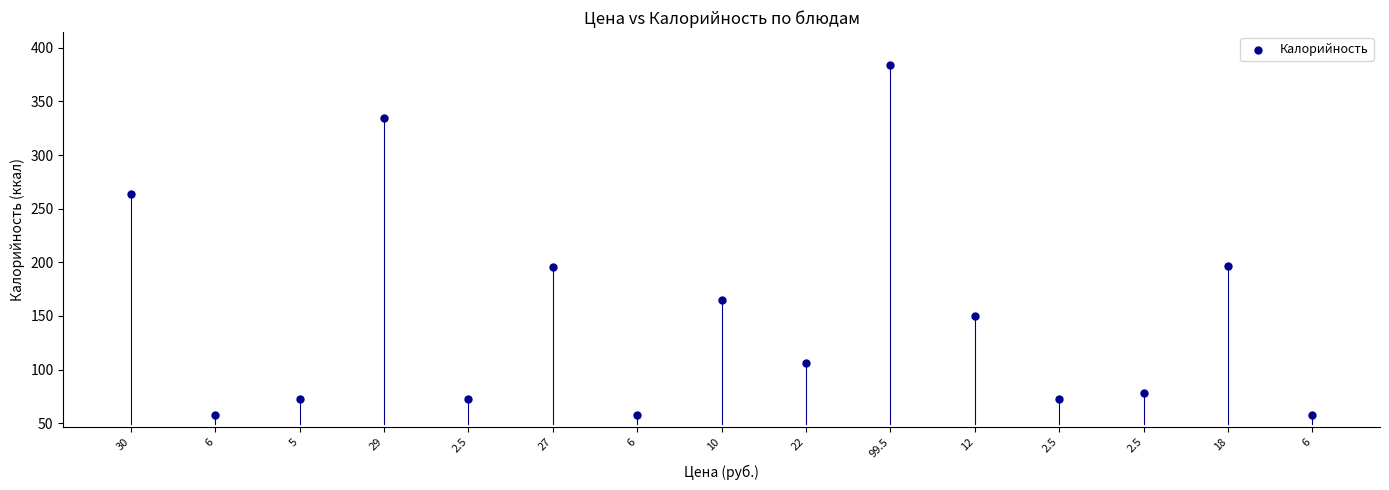

What is the range of Y values (max minus min)?

326.0